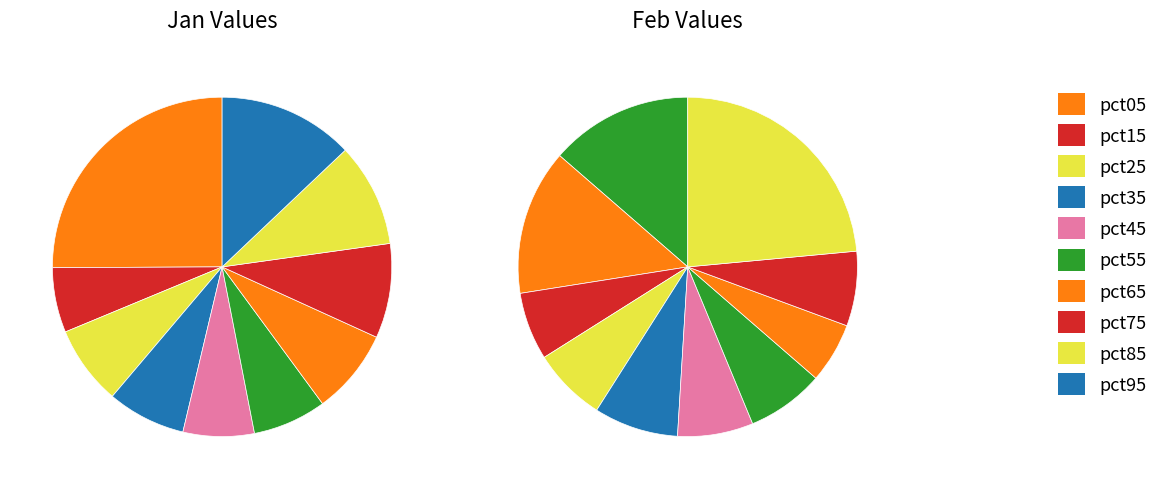

How many slices are in this pie chart?

10